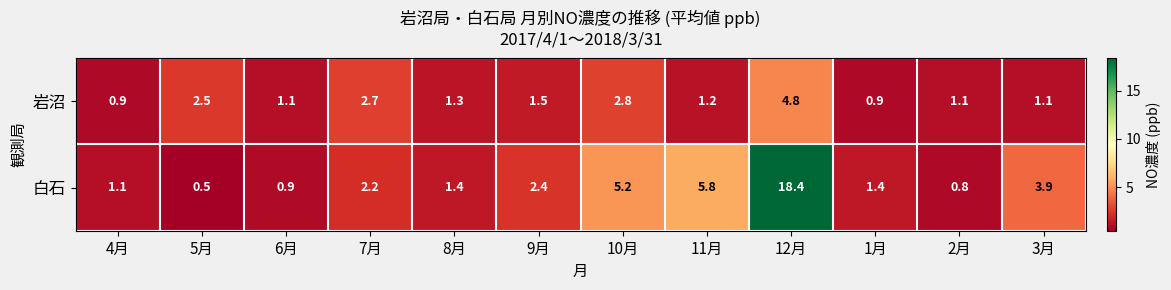

Reading right to left, transcribe all the data shown in this chart.

岩沼: 3月=1.1	2月=1.1	1月=0.9	12月=4.8	11月=1.2	10月=2.8	9月=1.5	8月=1.3	7月=2.7	6月=1.1	5月=2.5	4月=0.9
白石: 3月=3.9	2月=0.8	1月=1.4	12月=18.4	11月=5.8	10月=5.2	9月=2.4	8月=1.4	7月=2.2	6月=0.9	5月=0.5	4月=1.1